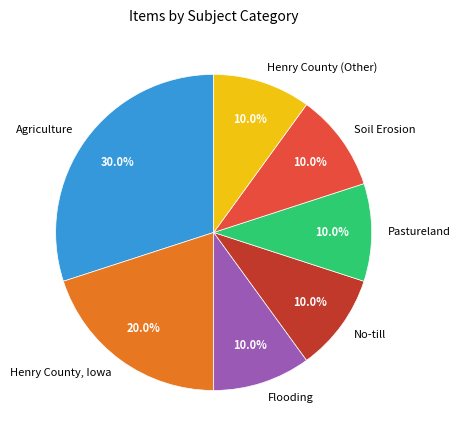

Is Pastureland the majority of the pie?

No